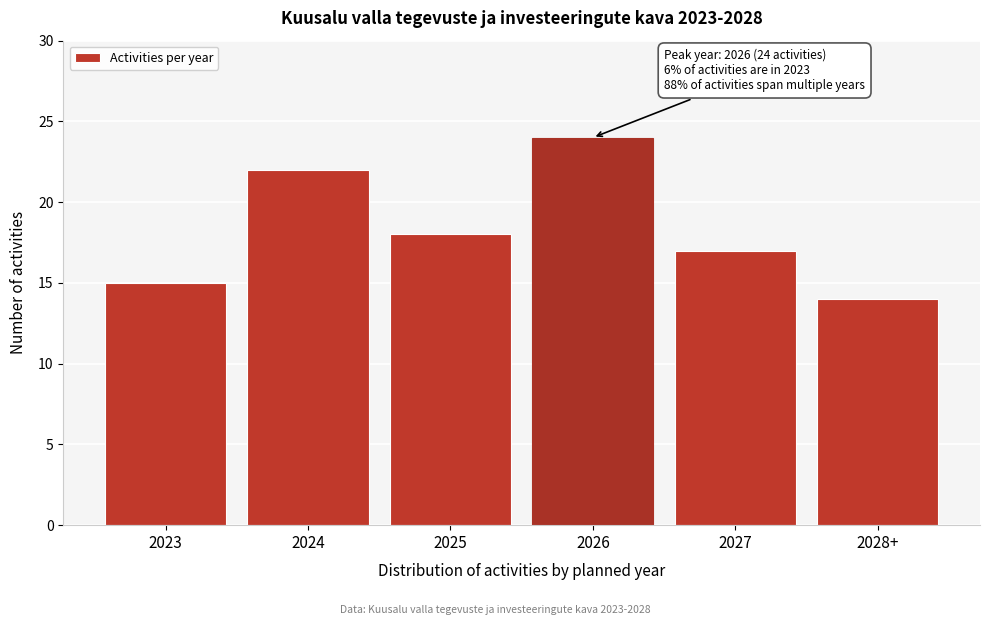

Reading right to left, transcribe all the data shown in this chart.

2028+=14	2027=17	2026=24	2025=18	2024=22	2023=15